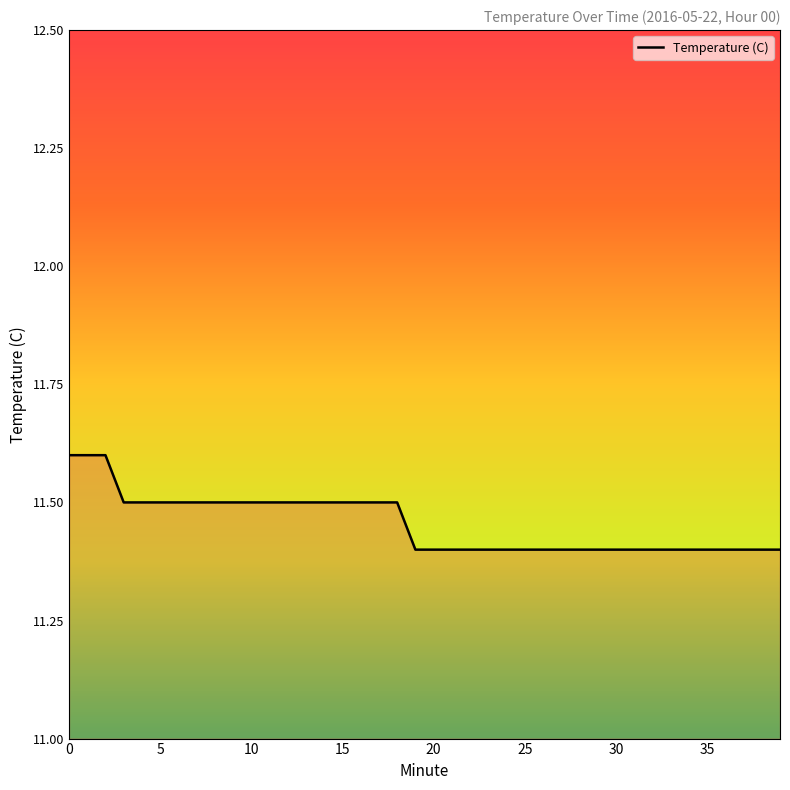

What is the maximum value shown in the chart?

11.6